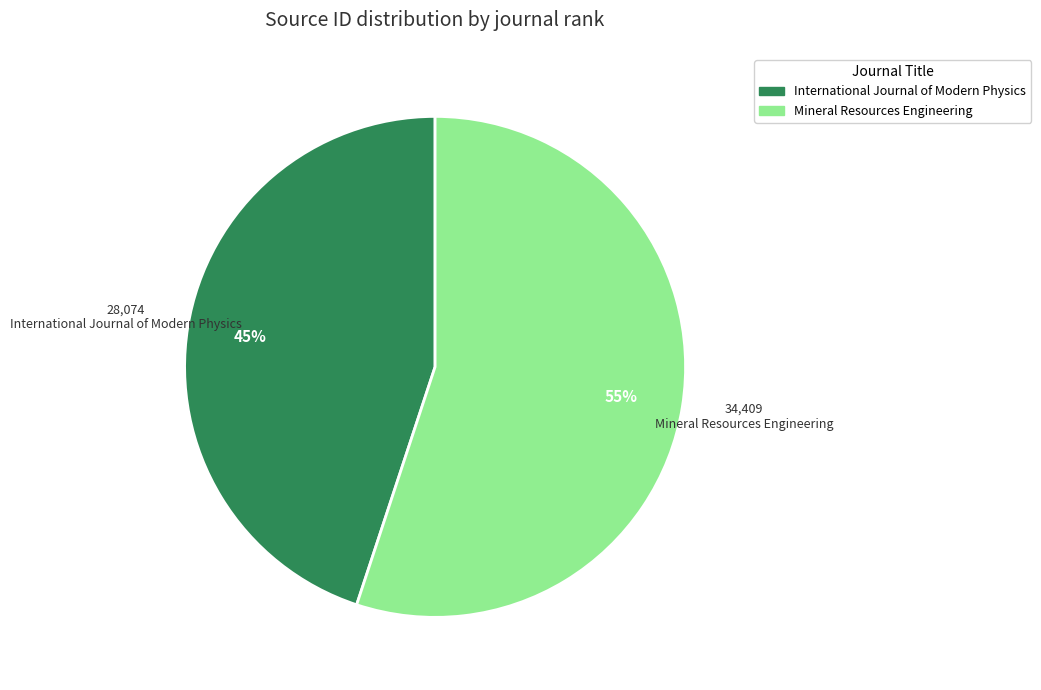

Which slice is the smallest?

International Journal of Modern Physics